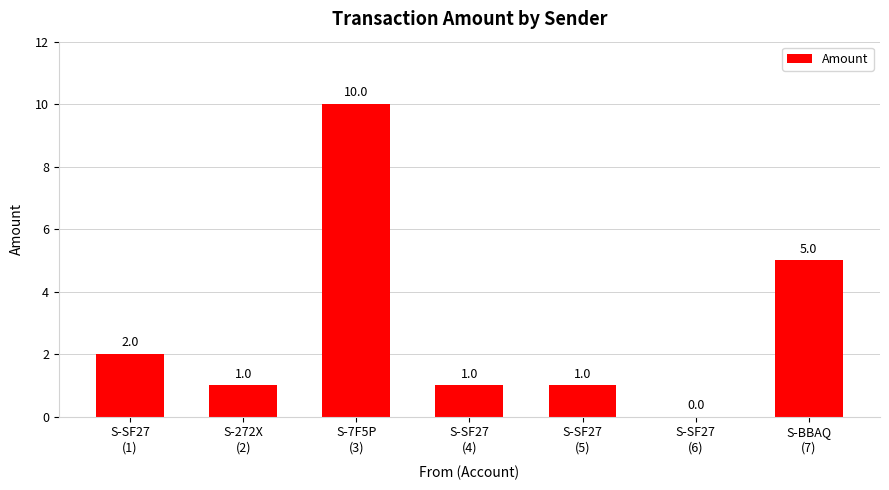

How many values are between 1 and 5?

5